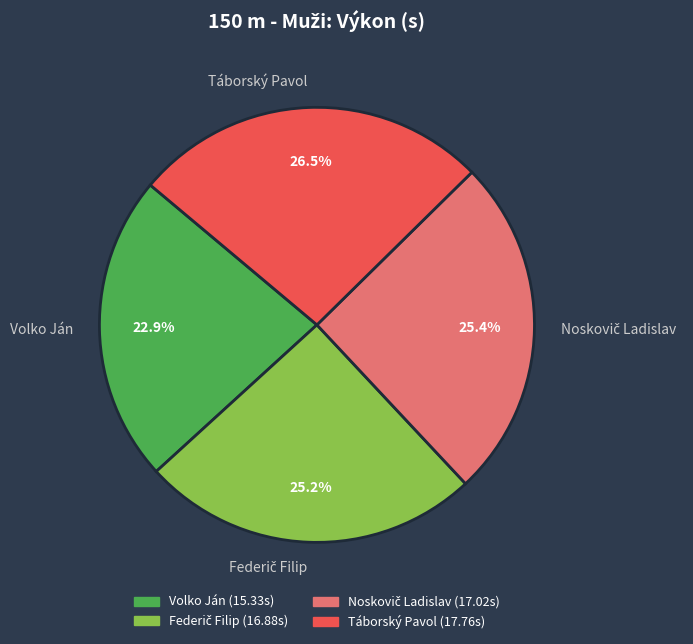

Is the sum of Volko Ján and Táborský Pavol greater than half?

No